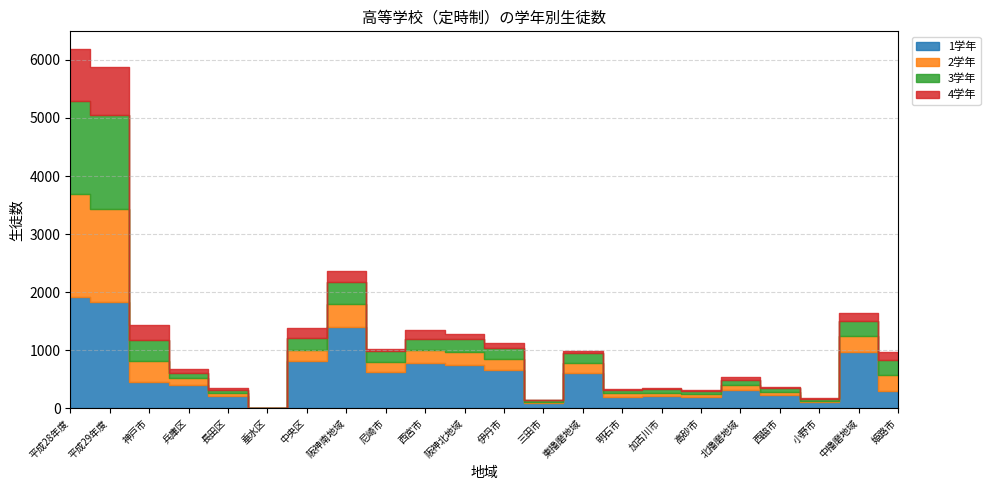

Which series changed the most between 西宮市 and 小野市?

1学年